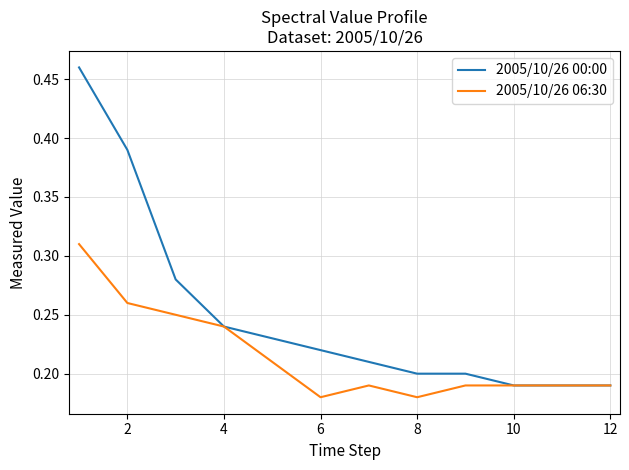

Which series has the widest spread of values?

2005/10/26 00:00